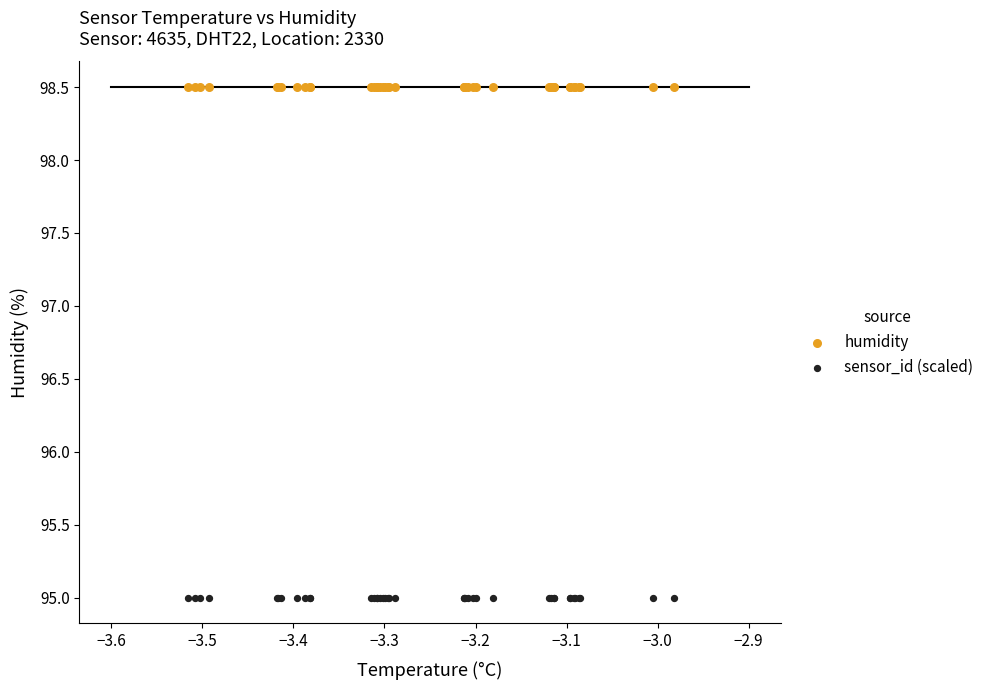

Which series contains the highest Y value?

humidity